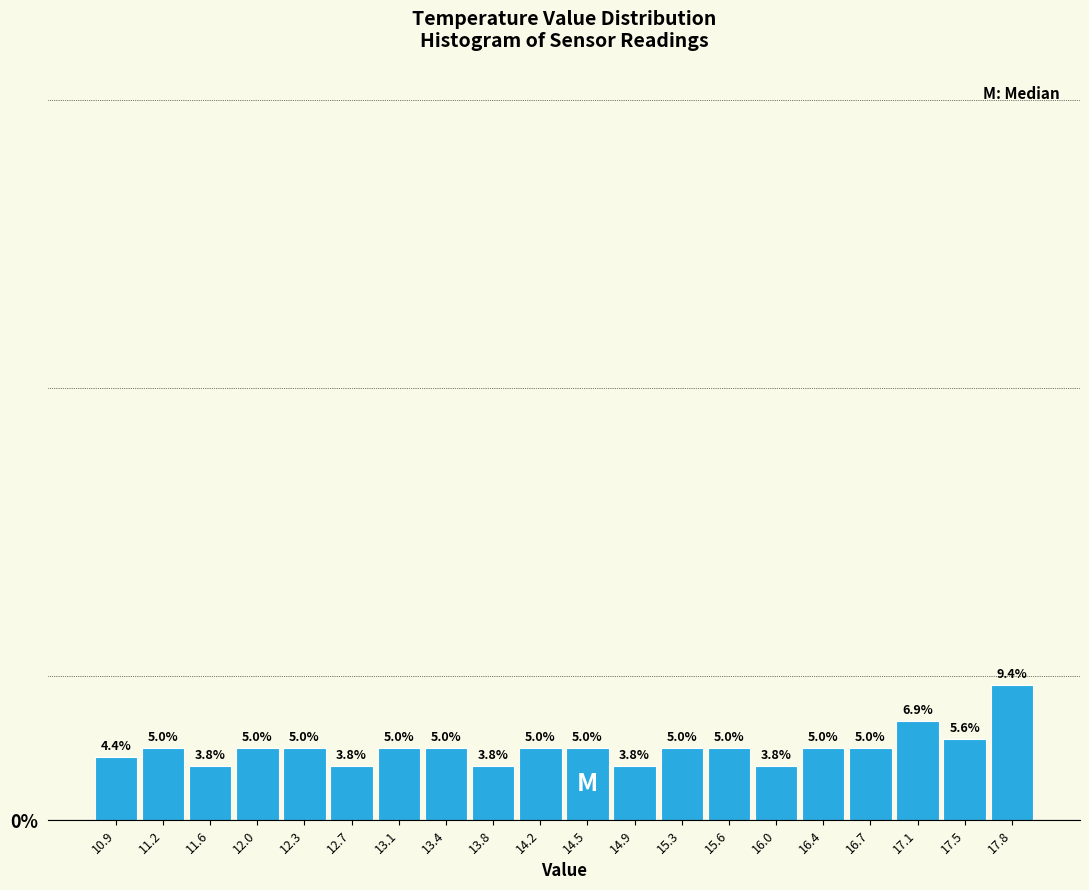

Which range on the x-axis has the tallest bar?

17.635 to 18.000